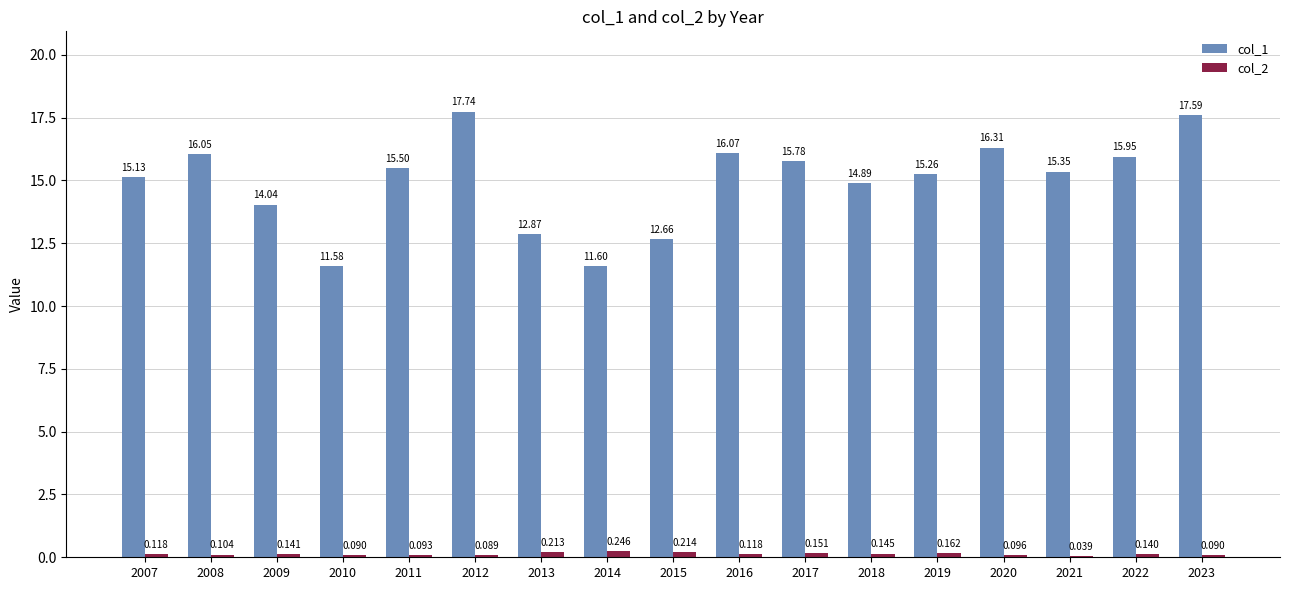

How many groups of bars are there?

17